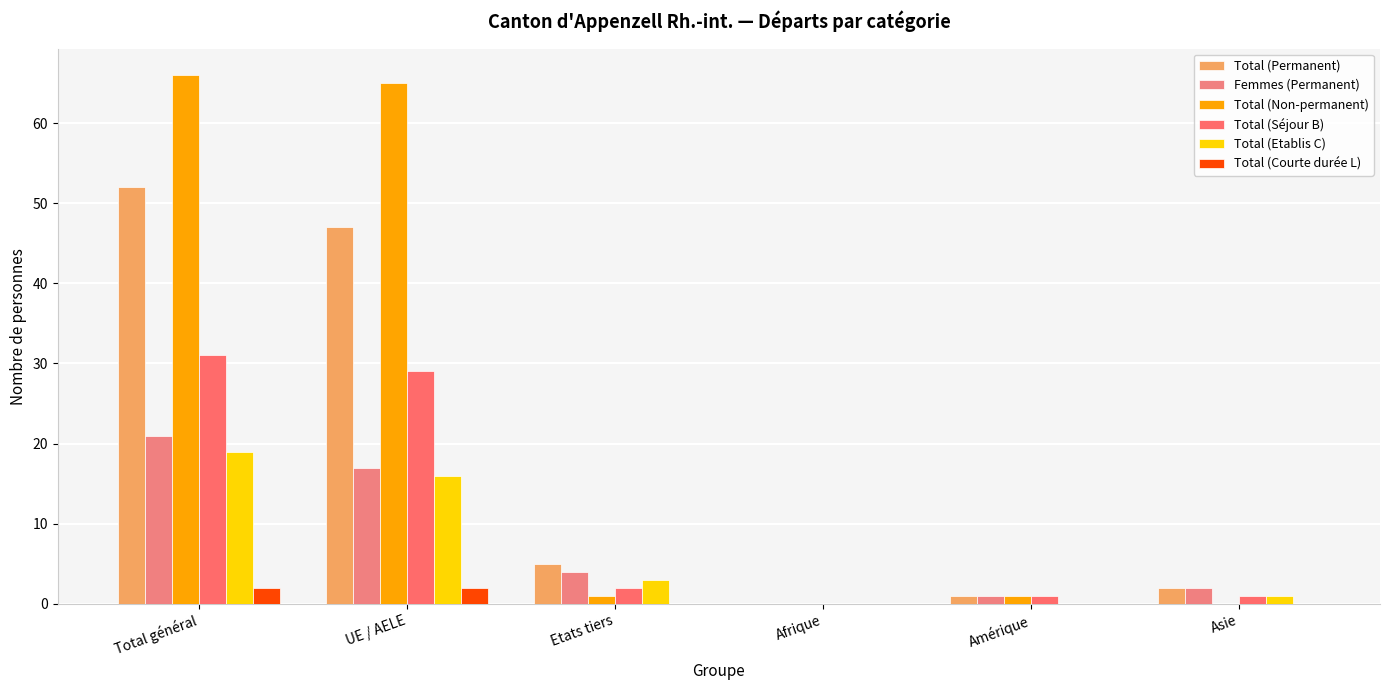

Does the chart contain stacked bars?

No